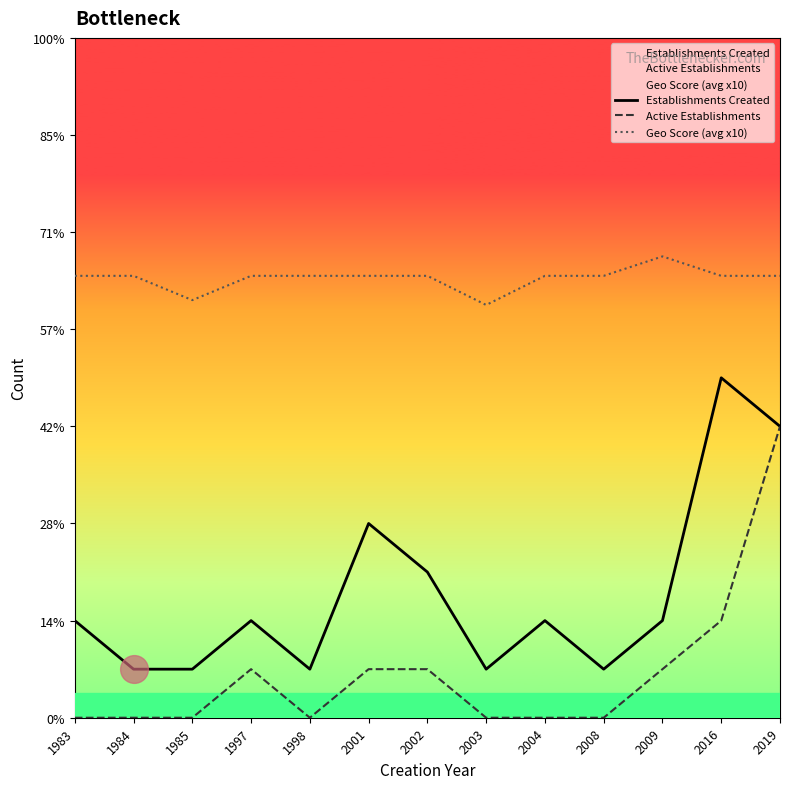

Reading left to right, transcribe all the data shown in this chart.

Establishments Created: 1983=2.0	1984=1.0	1985=1.0	1997=2.0	1998=1.0	2001=4.0	2002=3.0	2003=1.0	2004=2.0	2008=1.0	2009=2.0	2016=7.0	2019=6.0
Active Establishments: 1983=0.0	1984=0.0	1985=0.0	1997=1.0	1998=0.0	2001=1.0	2002=1.0	2003=0.0	2004=0.0	2008=0.0	2009=1.0	2016=2.0	2019=6.0
Geo Score (avg x10): 1983=9.1	1984=9.1	1985=8.6	1997=9.1	1998=9.1	2001=9.1	2002=9.1	2003=8.5	2004=9.1	2008=9.1	2009=9.5	2016=9.1	2019=9.1